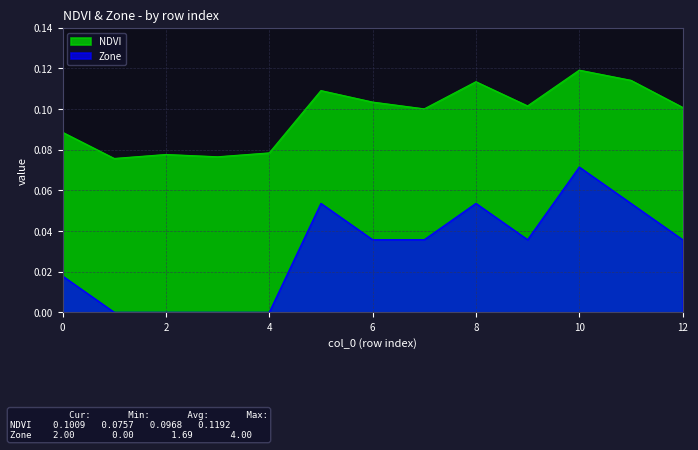

True or false: Zone and NDVI cross at least once.

False